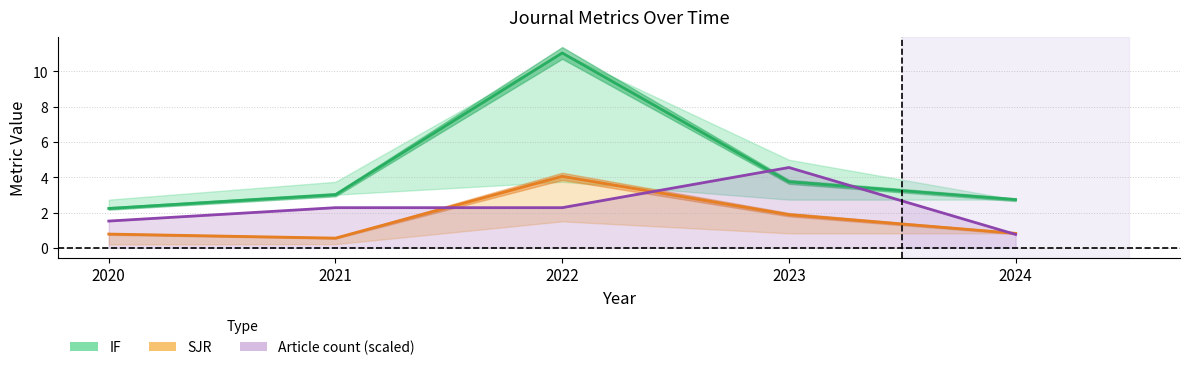

Is it true that SJR equals 0.2 at 2024?

False